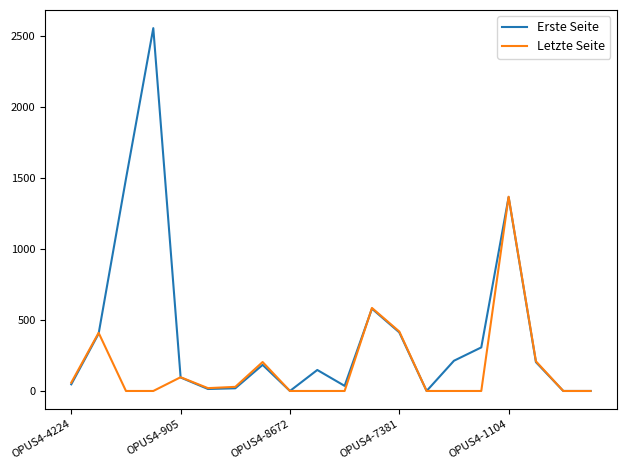

Rank the series by their maximum value, from highest to lowest.

Erste Seite, Letzte Seite